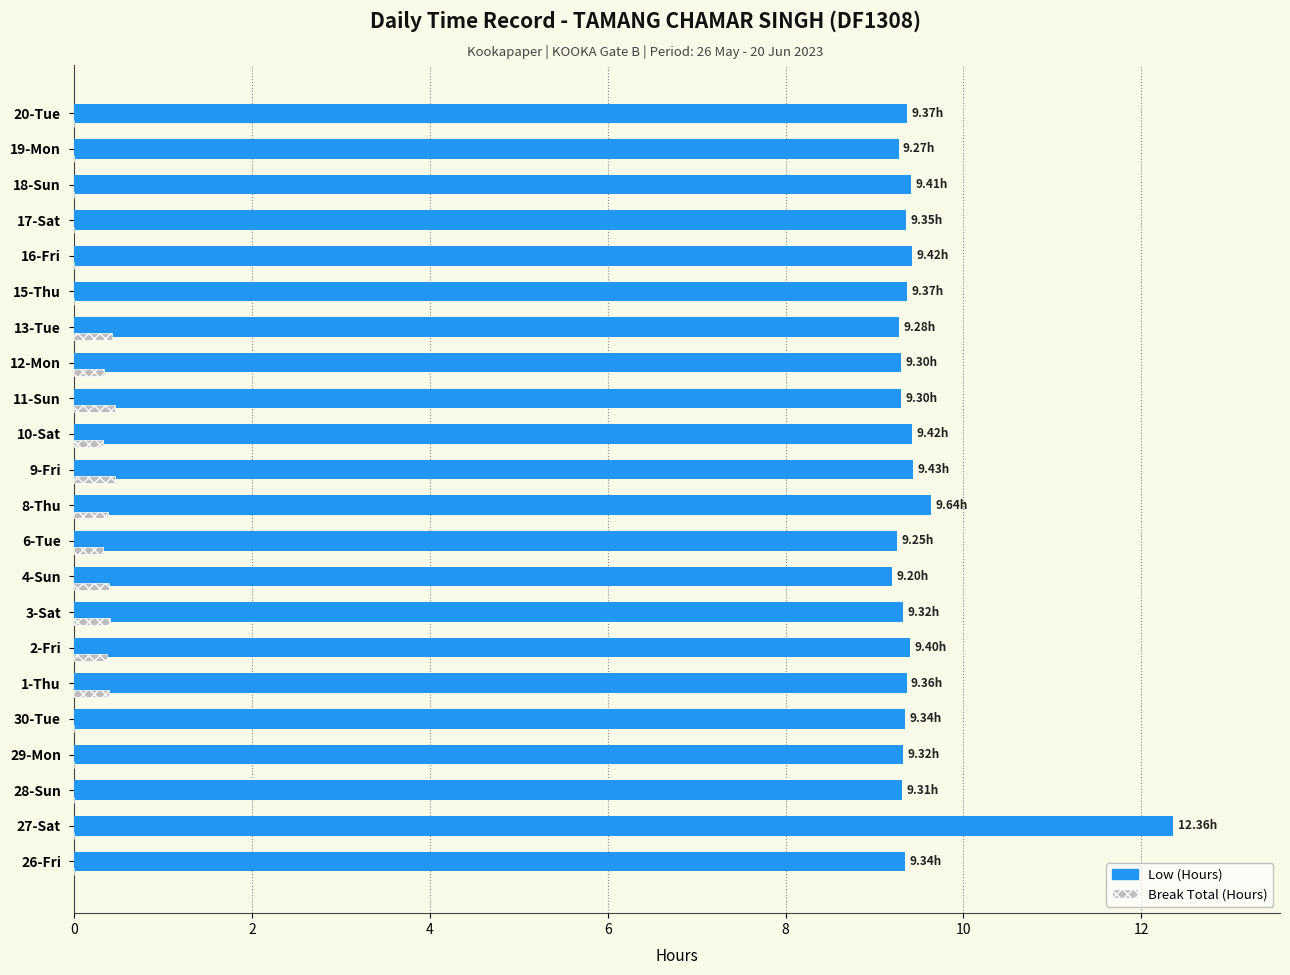

Count the number of categories in the chart.

22